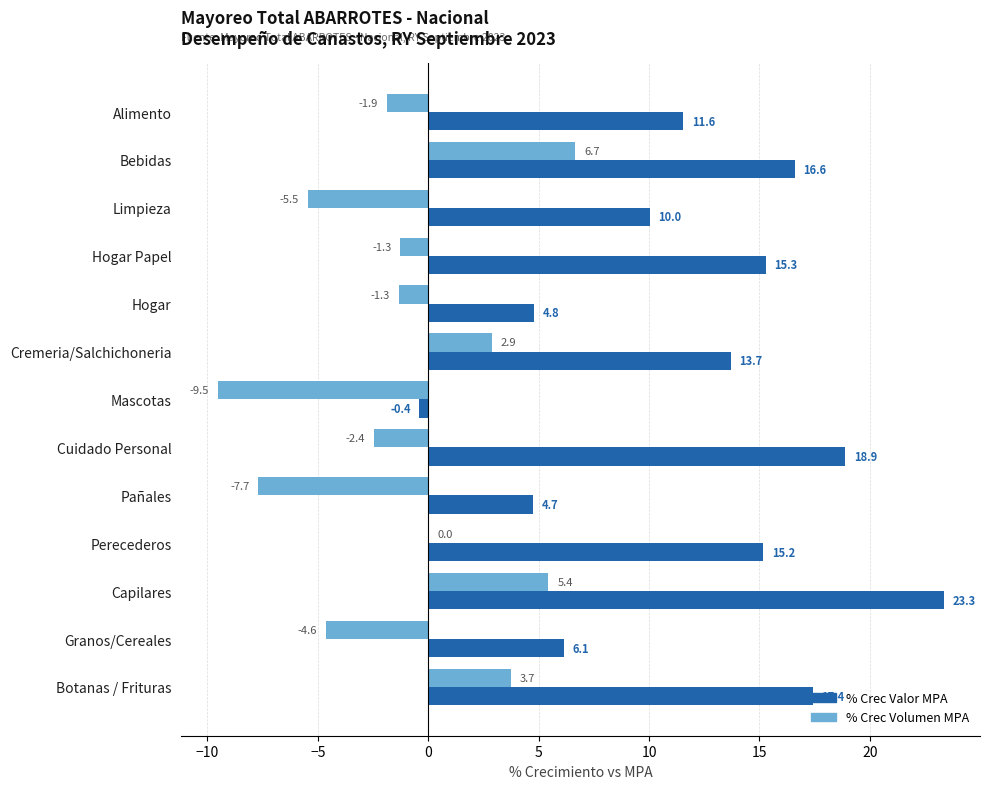

What is the average value of the % Crec Valor MPA series?

12.1